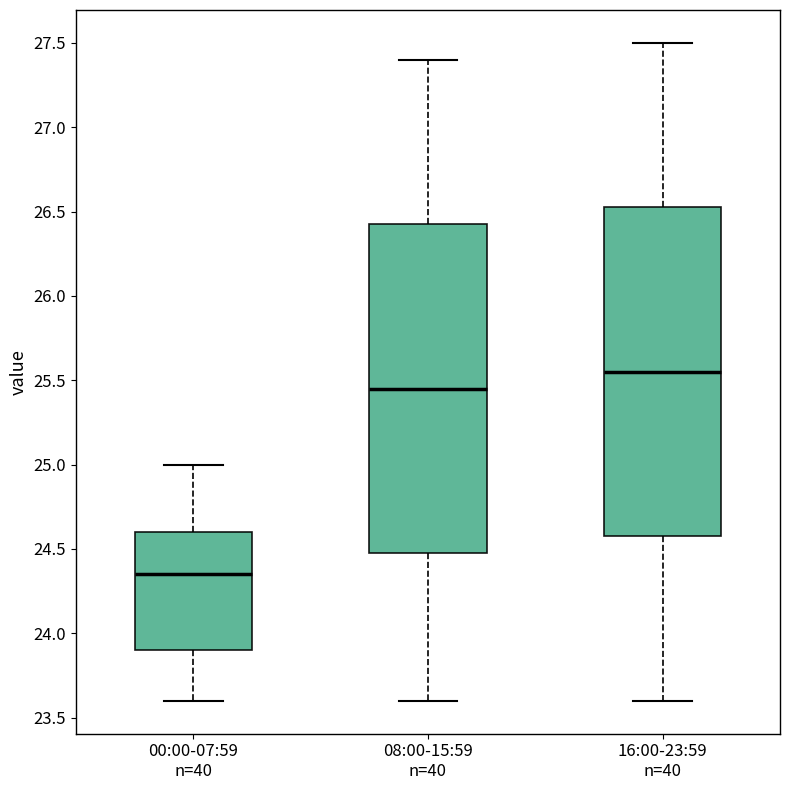

Reading left to right, transcribe this box plot: for each box, give where its median line is, the range the box spans, and where its two whiskers end, as read against the y-axis. The values are not printed on the chart, so give them approximately, as read against the axis.

00:00-07:59 n=40: median 24.35, box 23.90 to 24.60, whiskers 23.60 to 25.00
08:00-15:59 n=40: median 25.45, box 24.50 to 26.45, whiskers 23.60 to 27.40
16:00-23:59 n=40: median 25.55, box 24.60 to 26.55, whiskers 23.60 to 27.50